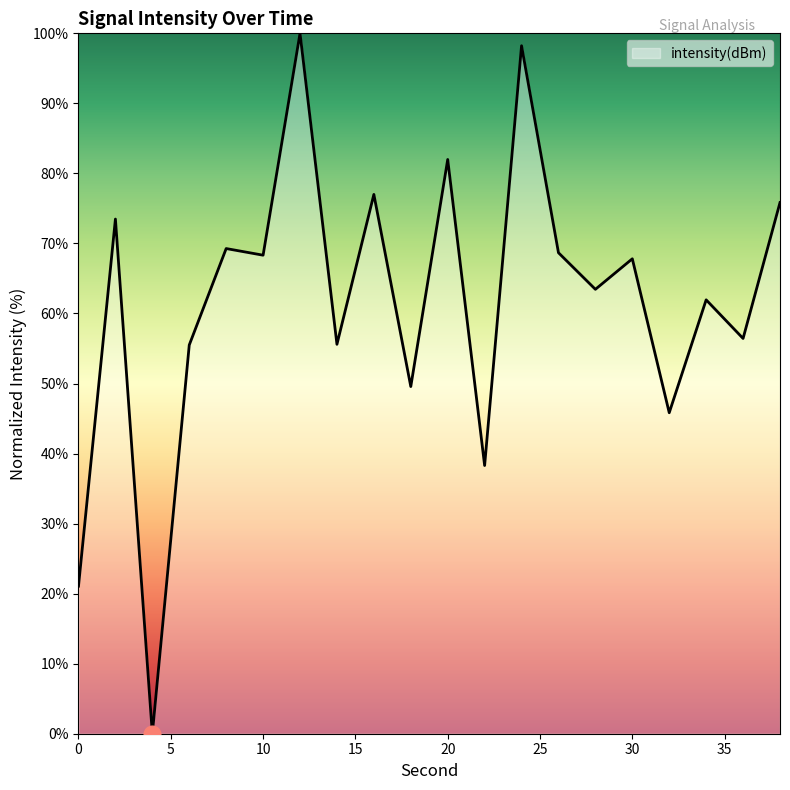

What is the maximum value shown in the chart?

100.0